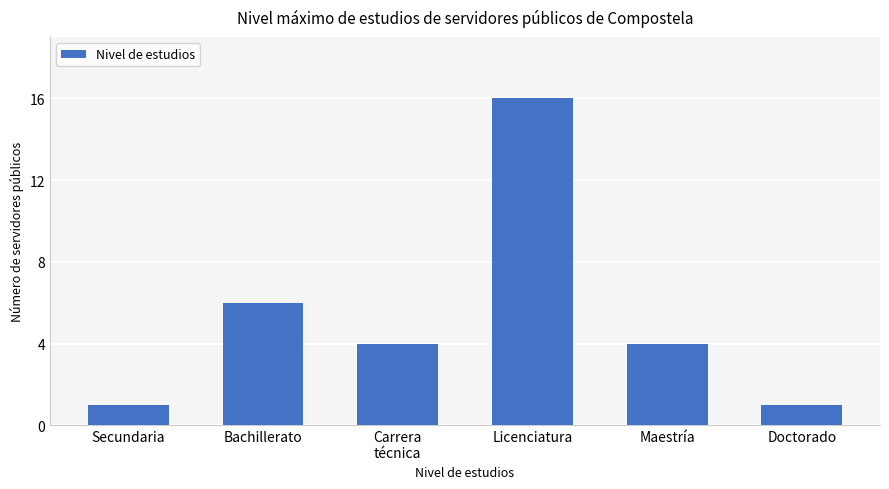

How many bars are there in total?

6